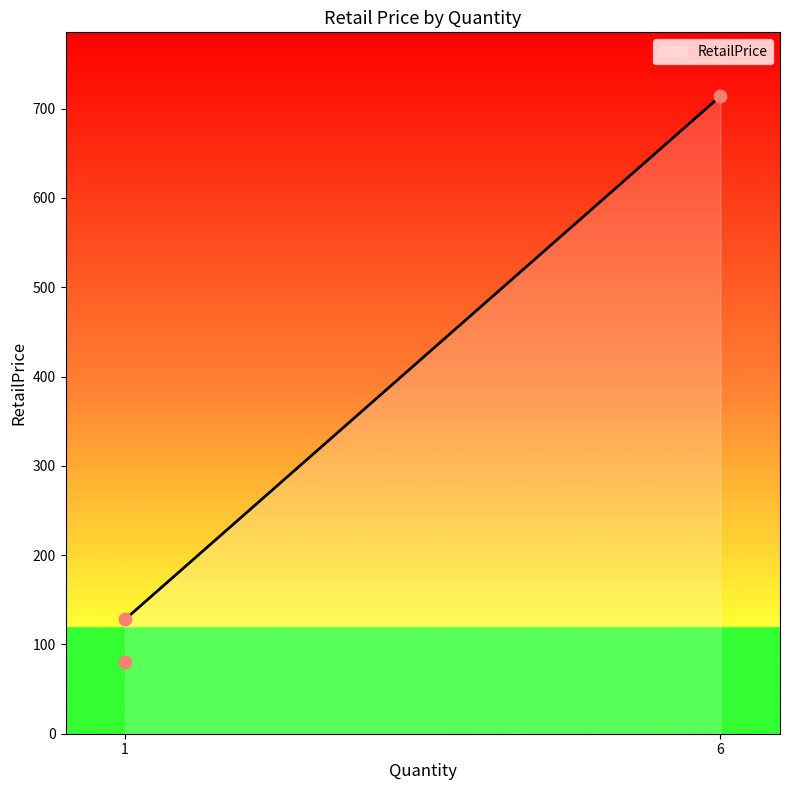

Which has a higher value, 6 or 1?

6